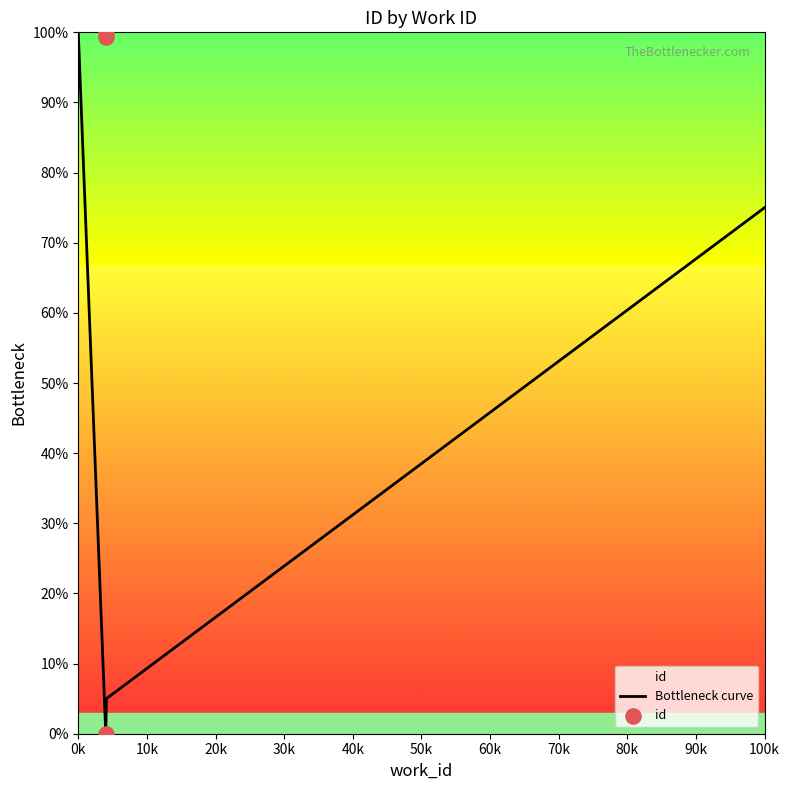

What is the change in value from 4005 to 4098?

+99.4